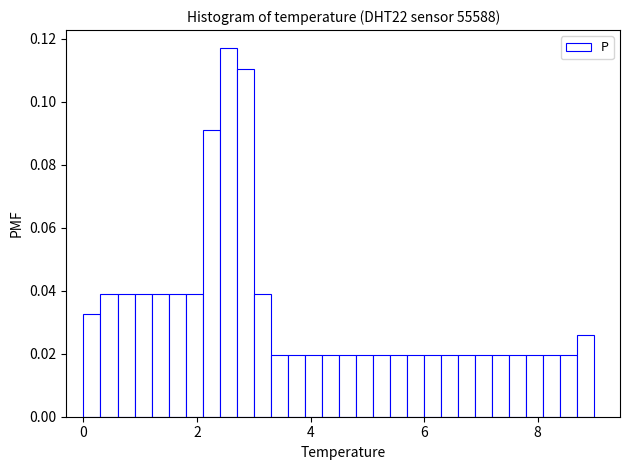

Read against the x-axis, roughly where is the centre of the tallest bar?

2.6